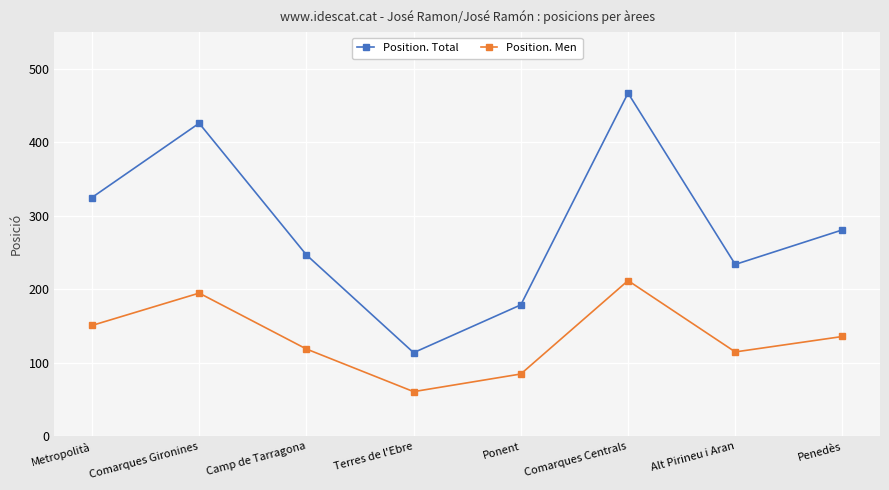

Which category has the lowest value in the Position. Total series?

Terres de l'Ebre